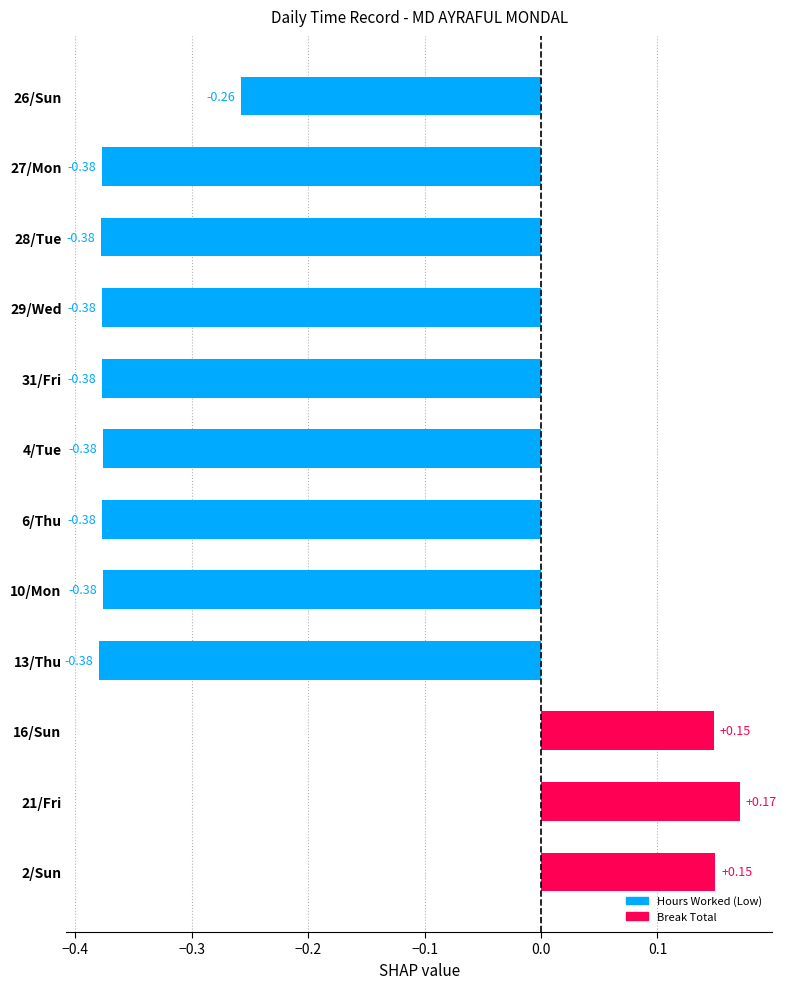

What is the change in value from 10/Mon to 2/Sun?

+0.5